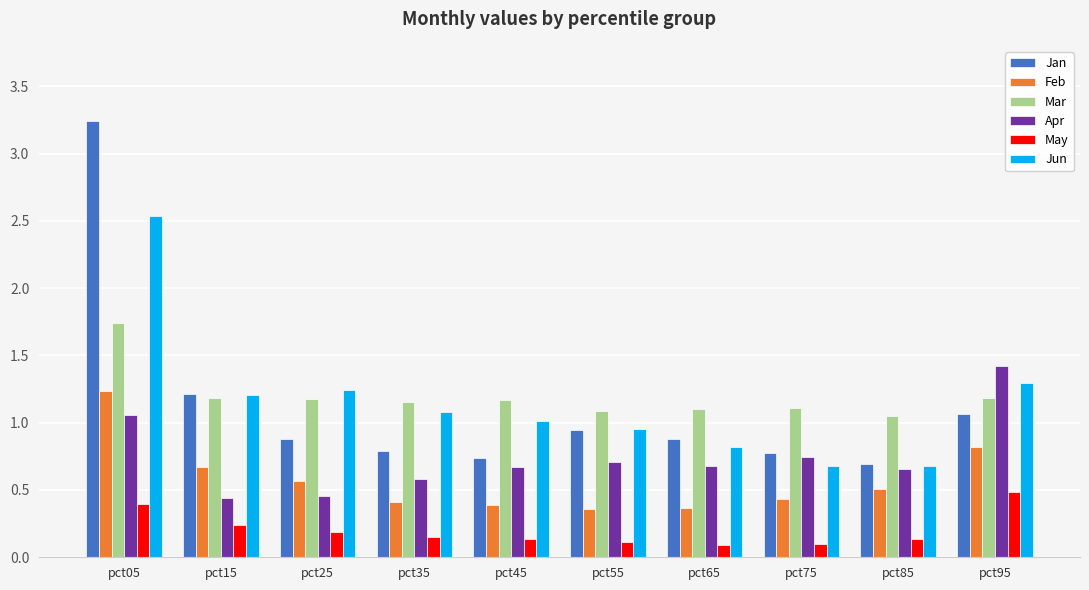

Which series has the widest spread of values?

Jan